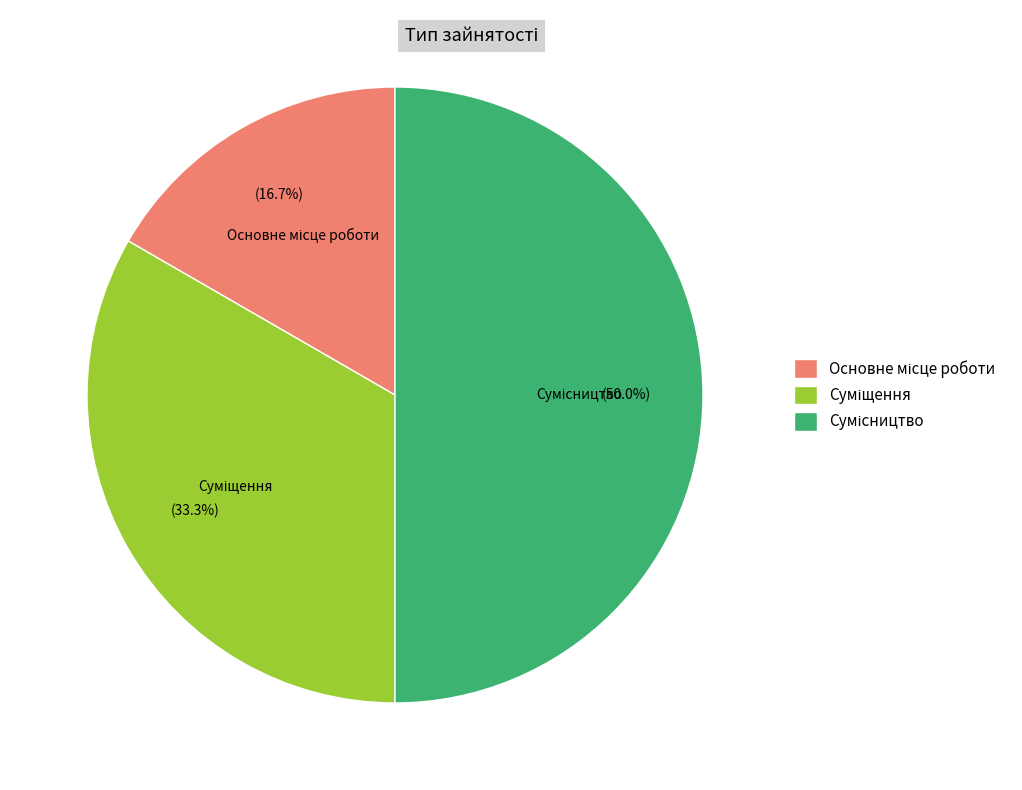

To the nearest percent, what is the combined percentage of Основне місце роботи and Суміщення?

50%